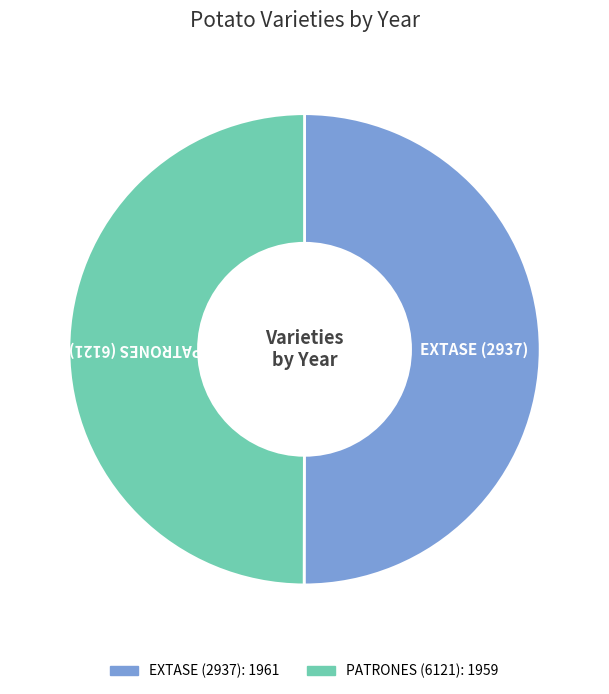

Do EXTASE (2937) and PATRONES (6121) together represent more than half of the pie?

Yes